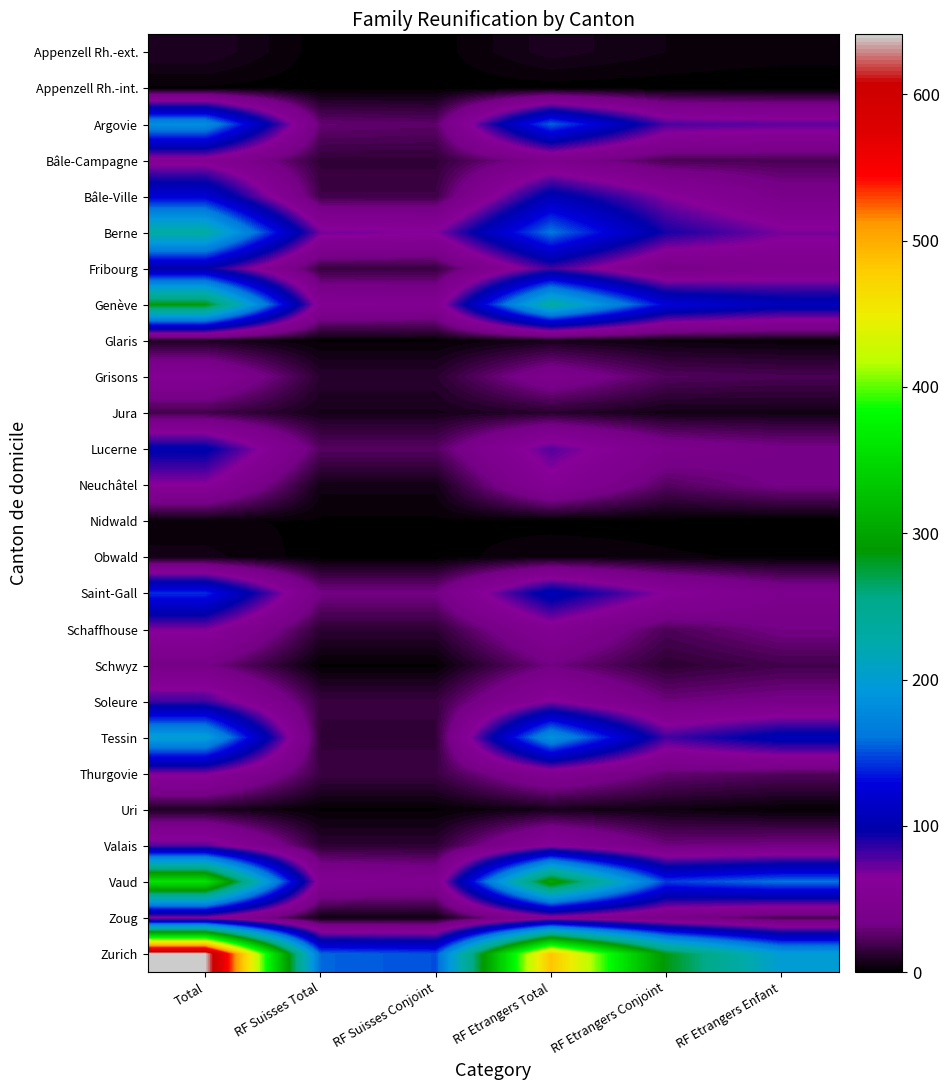

Count the number of categories in the chart.

6